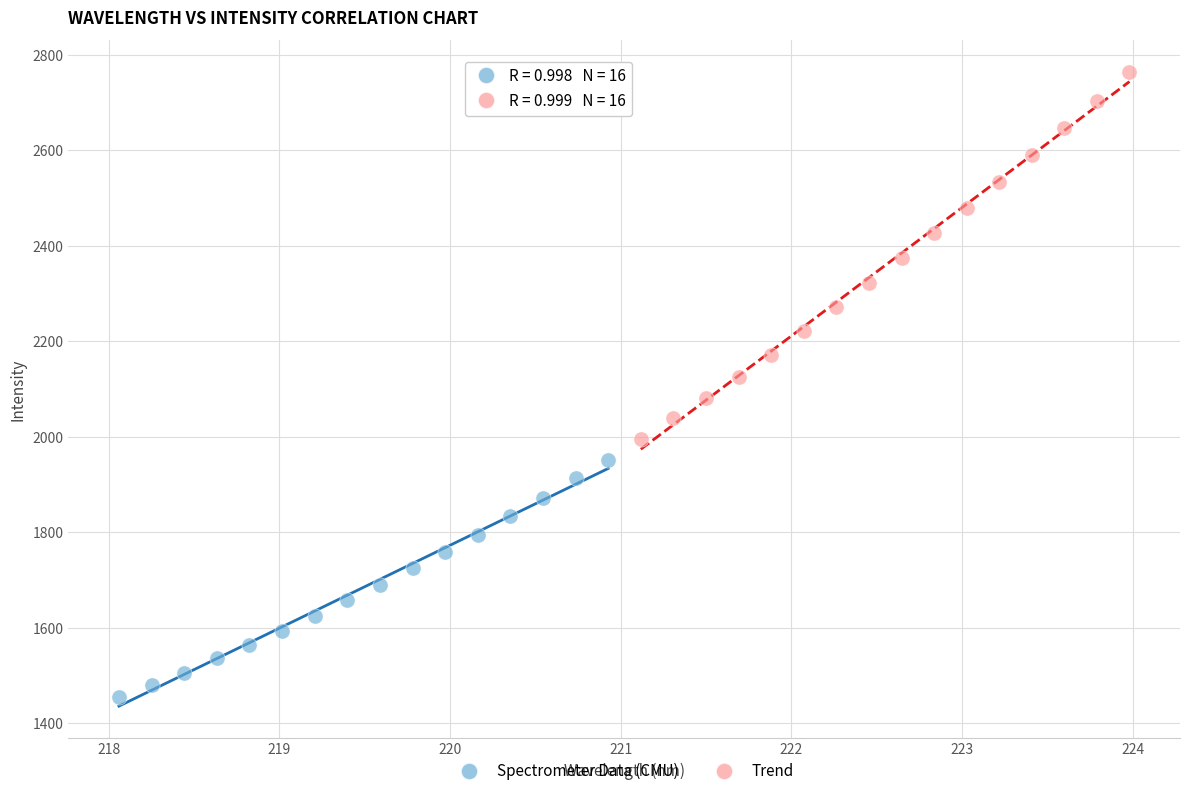

Which series has the largest Y range (max minus min)?

Trend